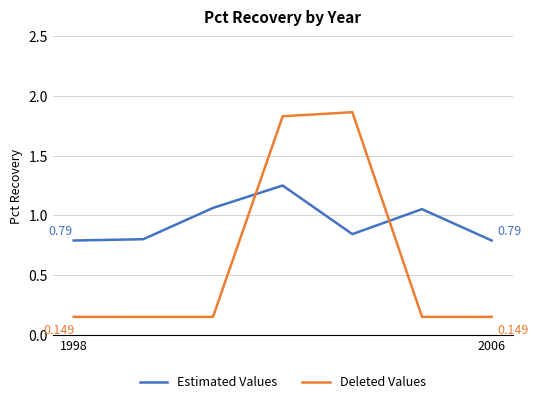

True or false: Deleted Values and Estimated Values intersect in this chart.

True